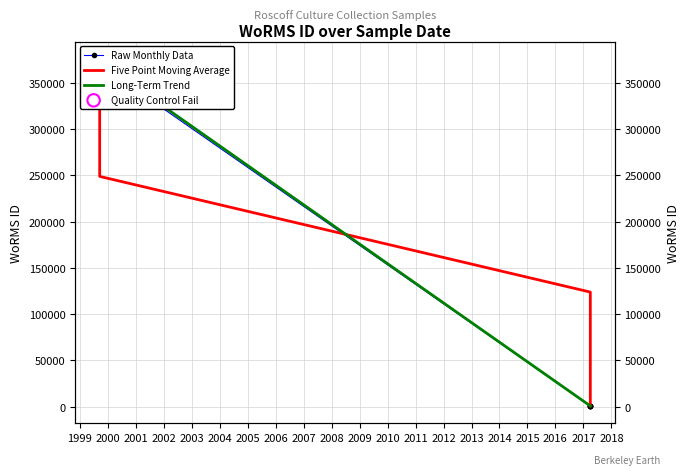

Which has a higher value, 2017-04-01 or 2017-04-01?

2017-04-01